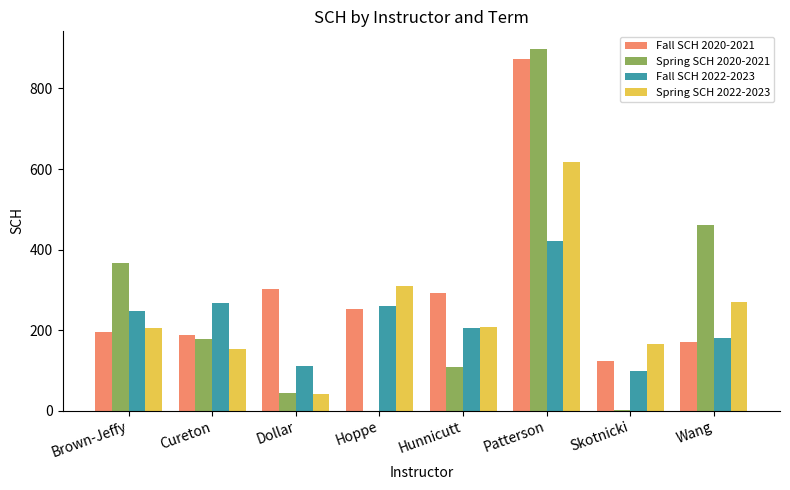

What is the sum of the Spring SCH 2020-2021 values at Wang and Dollar?

507